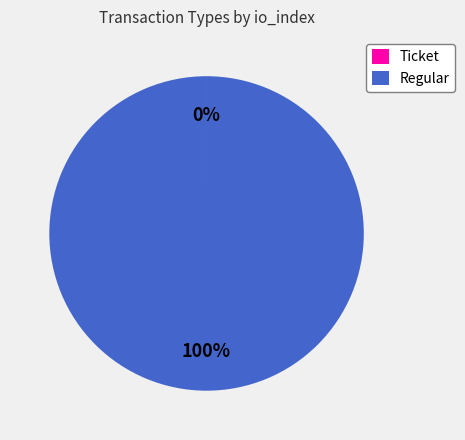

The Regular slice represents 100% of the pie. True or false?

True